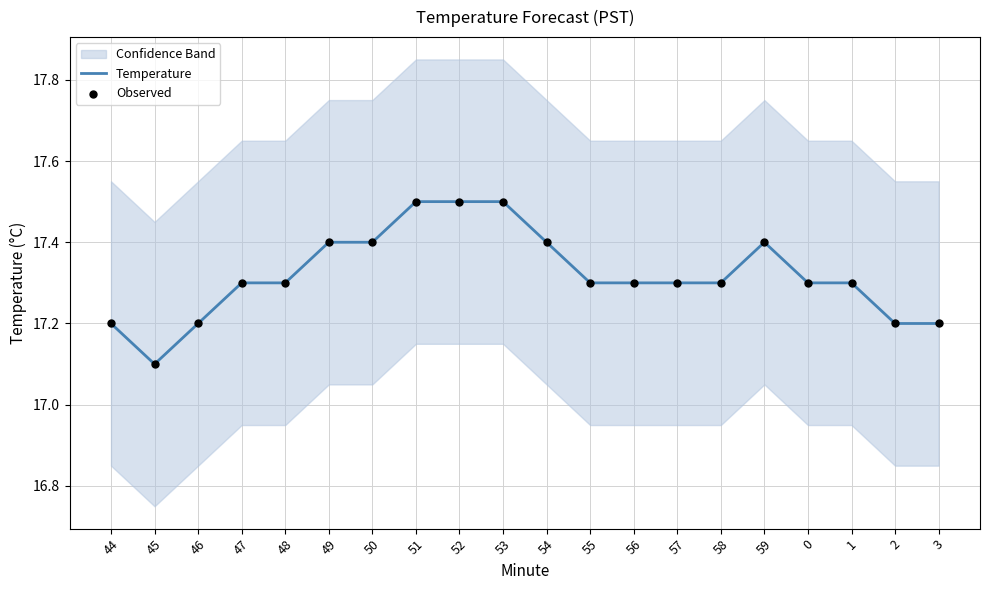

What is the total value across all series at 57?

34.6